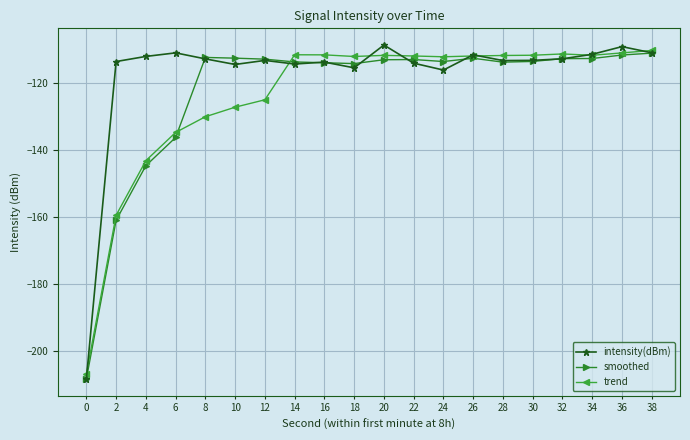

The smoothed series shows -112.4 at 8. True or false?

True